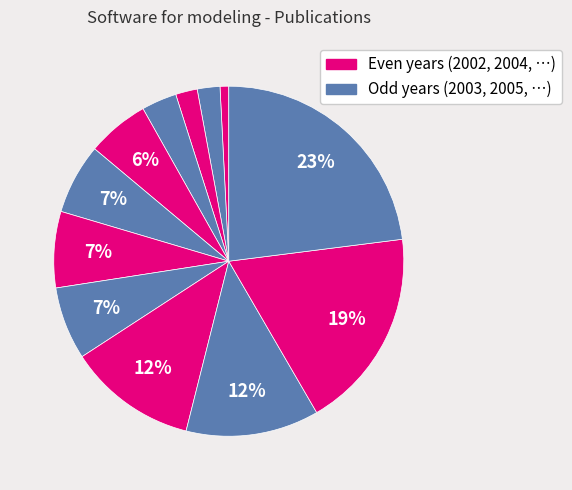

Count the number of slices in the pie.

12